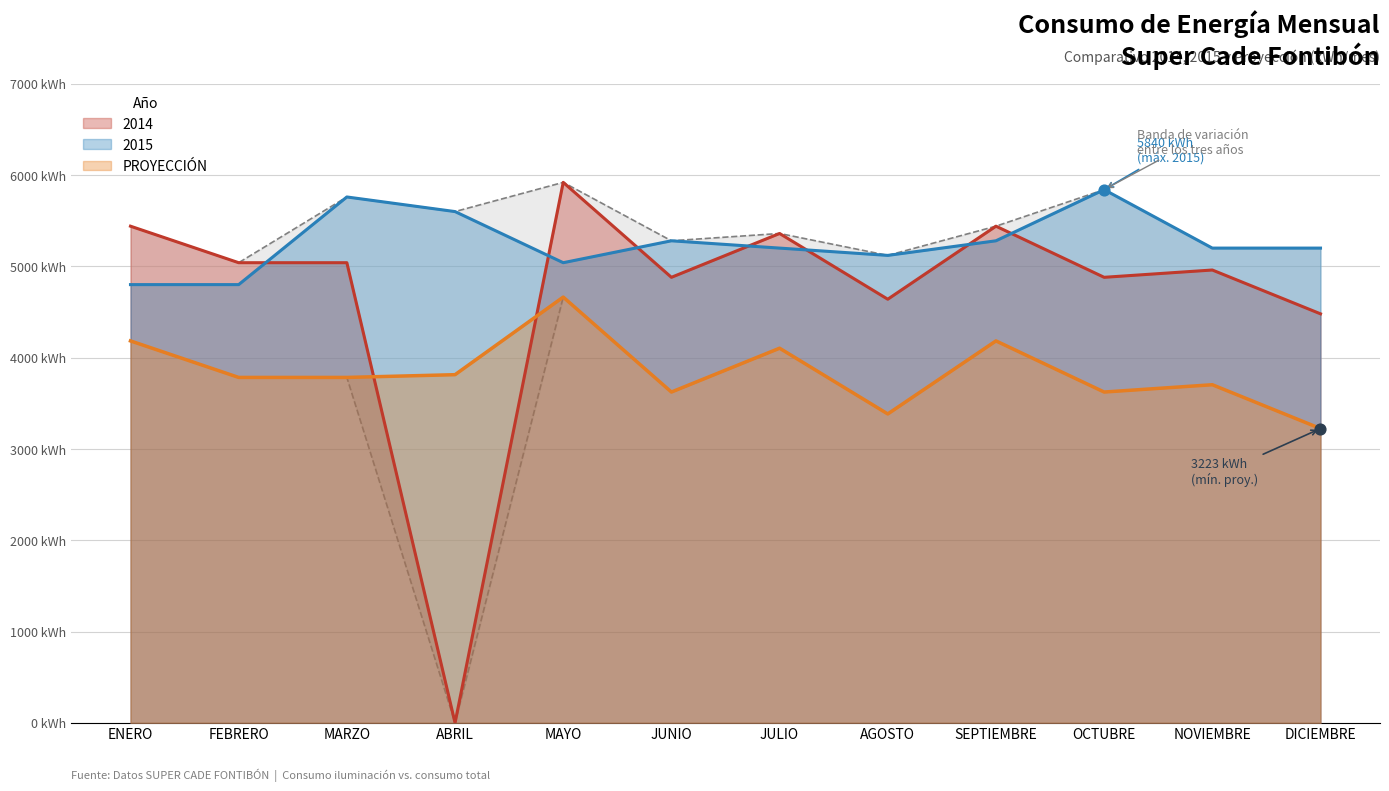

Which series reaches the maximum Y coordinate?

2014